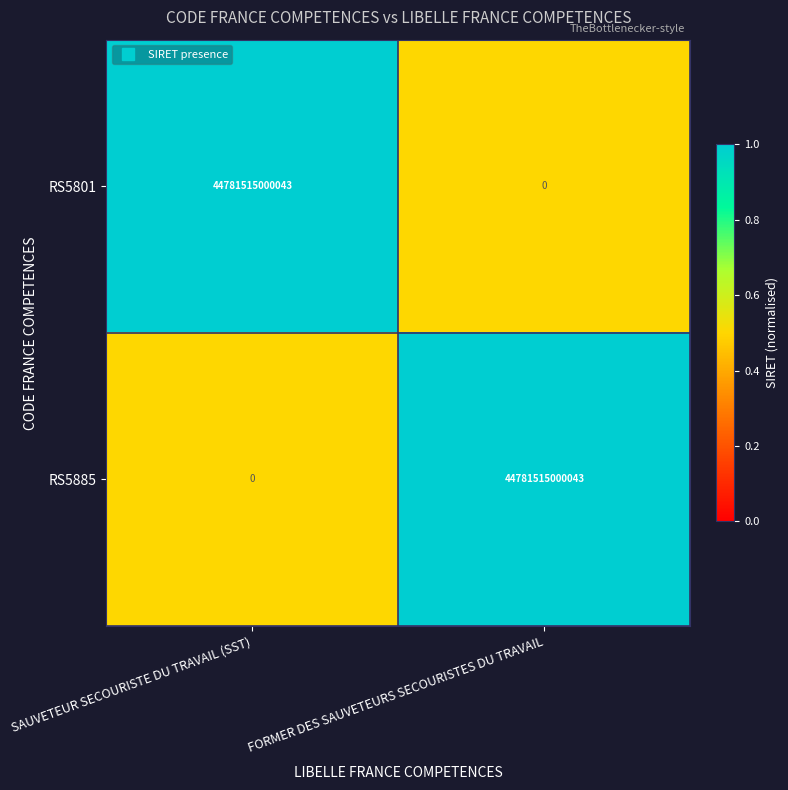

Which category has the highest value in the RS5801 series?

SAUVETEUR SECOURISTE DU TRAVAIL (SST)